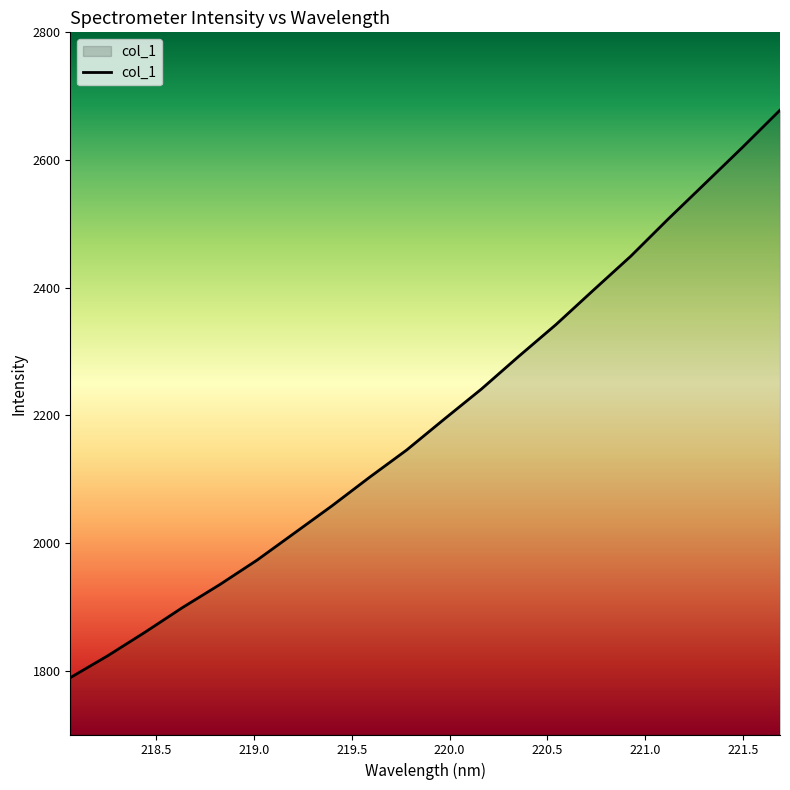

What is the minimum value shown in the chart?

1789.0